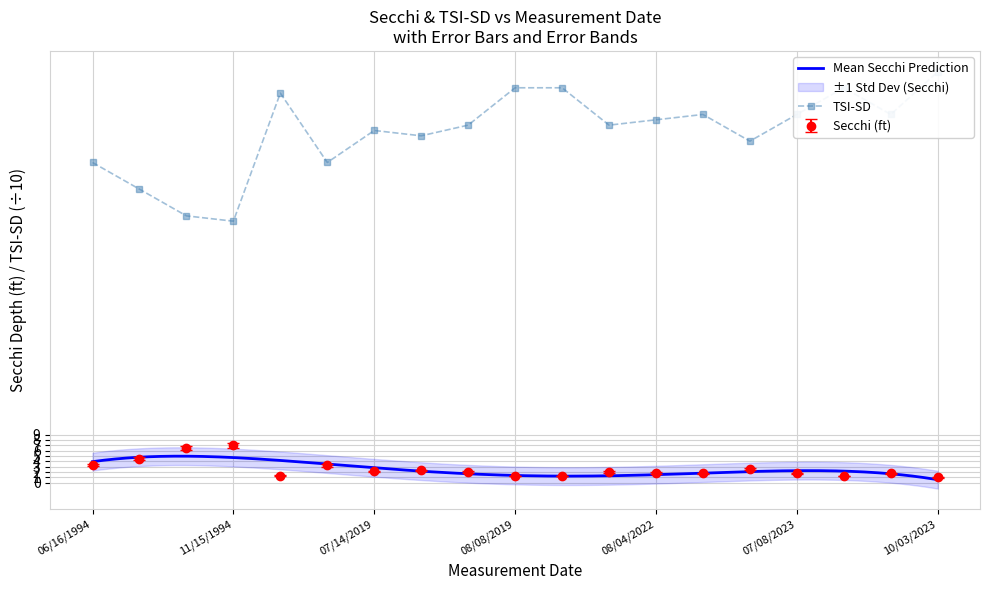

Which series has the widest spread of values?

Tsi Sd